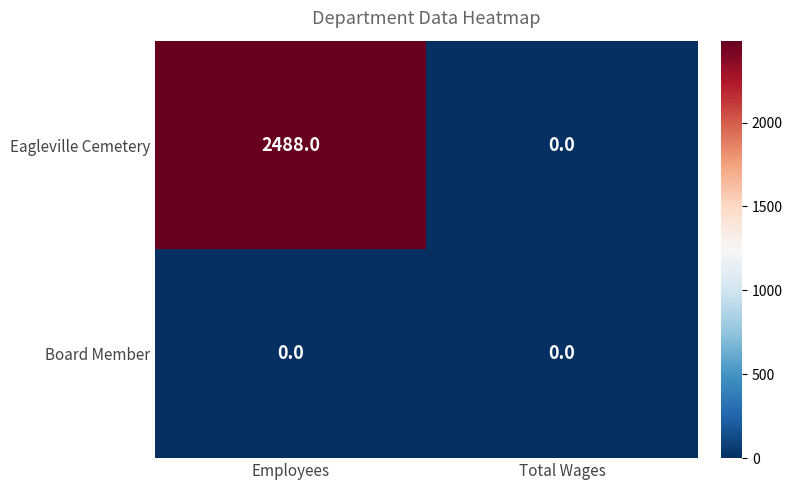

What is the greatest value displayed?

2488